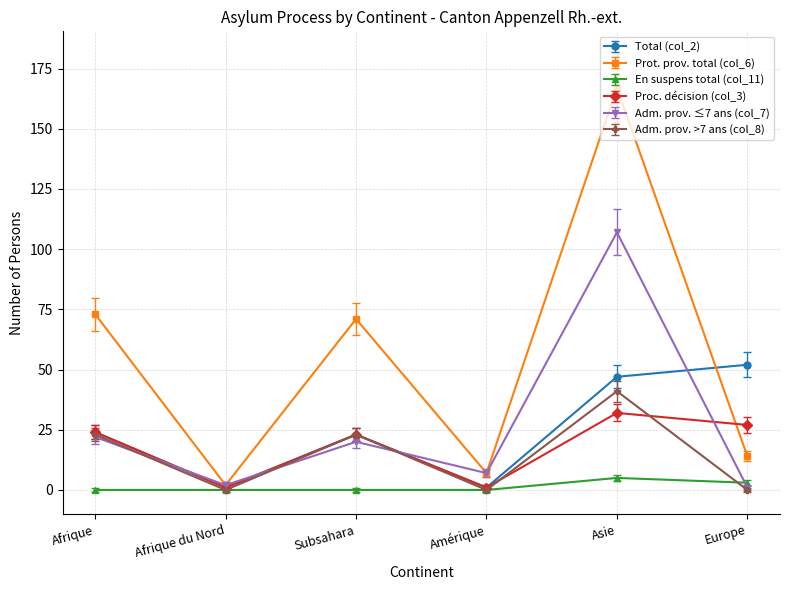

What is the total value across all series at Amérique?

16